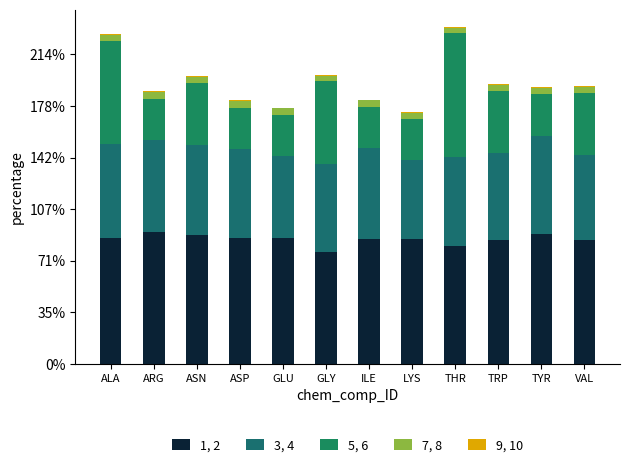

Where is 1, 2 nearest to the value 118?

TRP